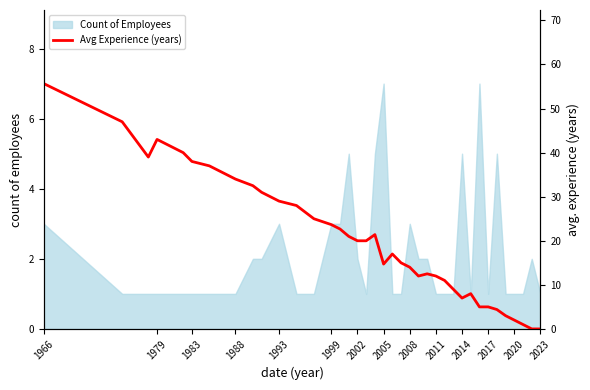

What is the maximum value for Count of Employees?

7